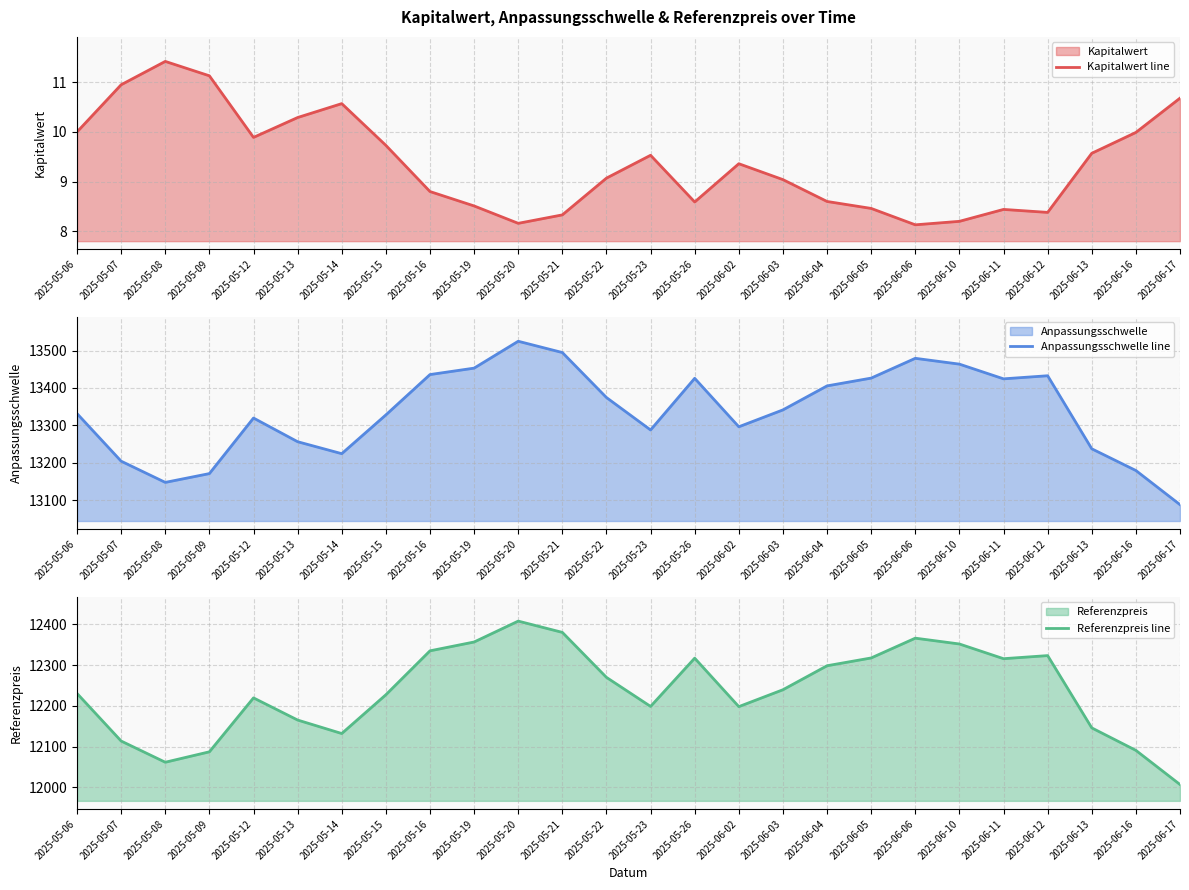

Reading left to right, transcribe all the data shown in this chart.

Kapitalwert line: 10.0	10.9	11.4	11.1	9.9	10.3	10.6	9.7	8.8	8.5	8.2	8.3	9.1	9.5	8.6	9.4	9.0	8.6	8.5	8.1	8.2	8.4	8.4	9.6	10.0	10.7
Anpassungsschwelle line: 13331.3	13204.0	13147.3	13170.8	13319.4	13256.1	13224.1	13327.7	13435.7	13452.9	13524.8	13494.6	13374.2	13287.5	13425.6	13296.0	13341.2	13405.4	13426.2	13479.1	13463.6	13424.2	13432.5	13237.1	13179.0	13087.7
Referenzpreis line: 12230.6	12113.8	12061.7	12087.3	12219.6	12165.3	12132.2	12227.3	12335.1	12356.8	12408.0	12380.4	12270.0	12198.7	12317.1	12198.2	12239.6	12298.5	12317.6	12366.2	12351.9	12315.8	12323.4	12146.0	12090.9	12007.1